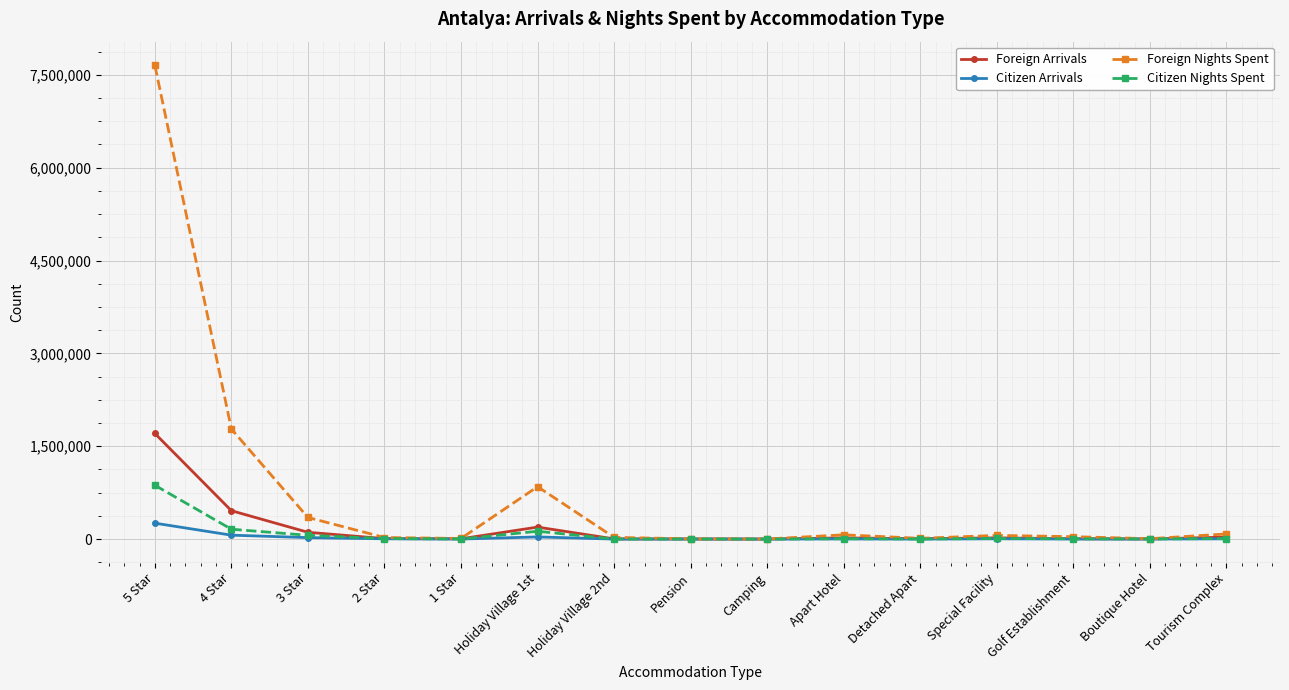

At which category is the sum across all series the highest?

5 Star